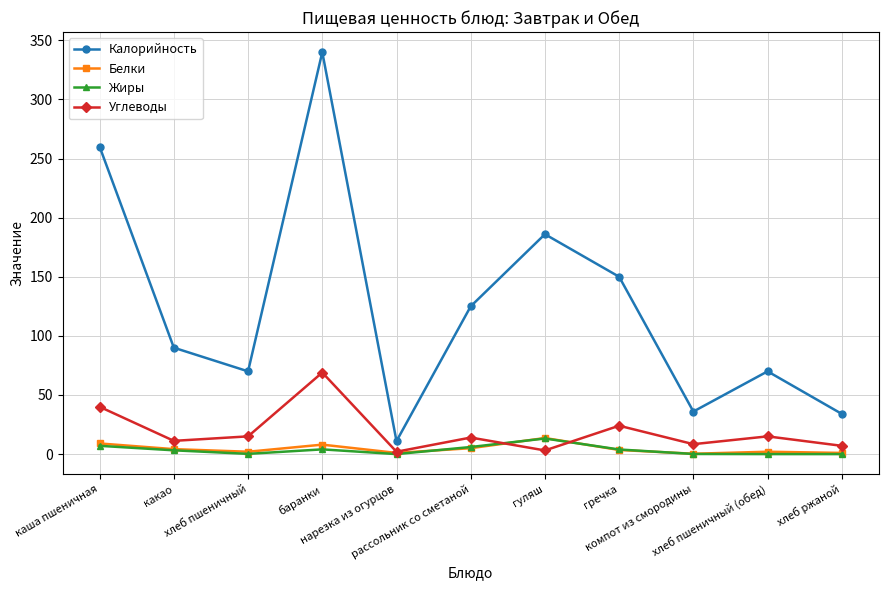

True or false: Калорийность and Белки cross at least once.

False